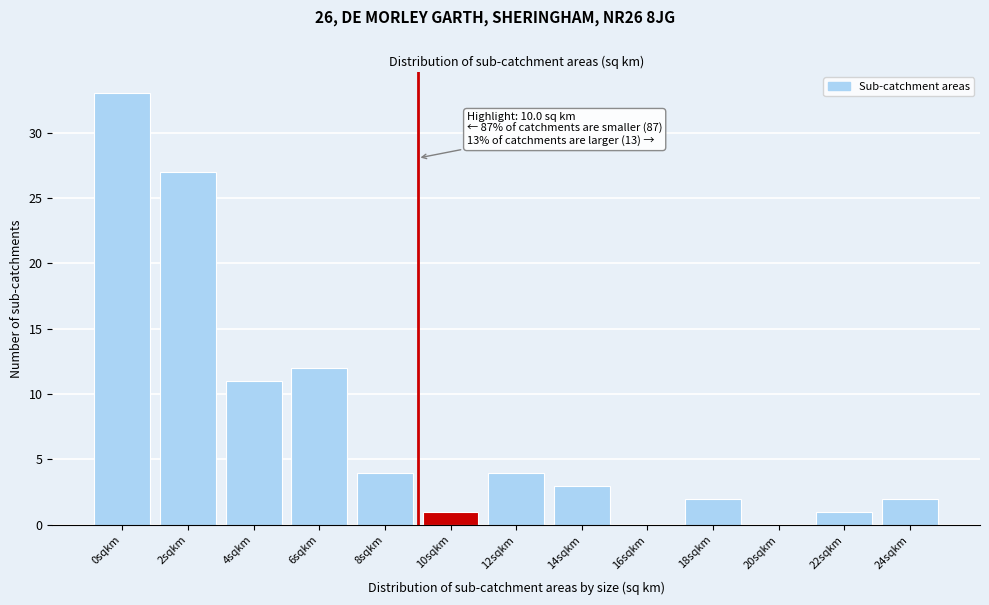

Reading left to right, list all the values displayed in this chart.

0sqkm=33	2sqkm=27	4sqkm=11	6sqkm=12	8sqkm=4	10sqkm=1	12sqkm=4	14sqkm=3	16sqkm=0	18sqkm=2	20sqkm=0	22sqkm=1	24sqkm=2